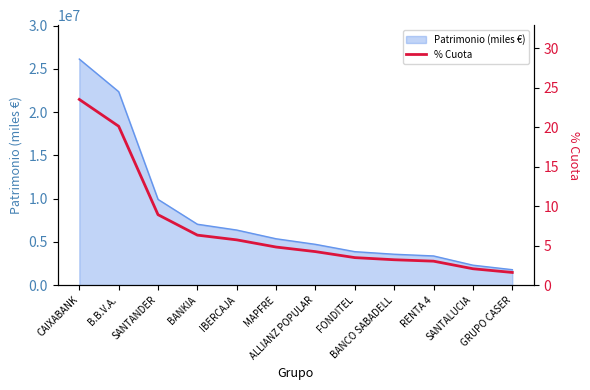

Approximately how many times larger is the value at GRUPO CASER compared to SANTANDER?

0.2